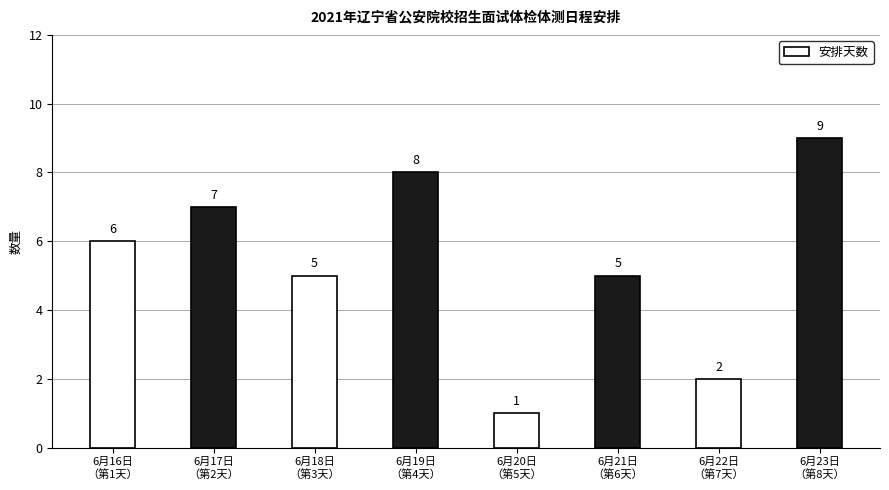

What is the average value?

5